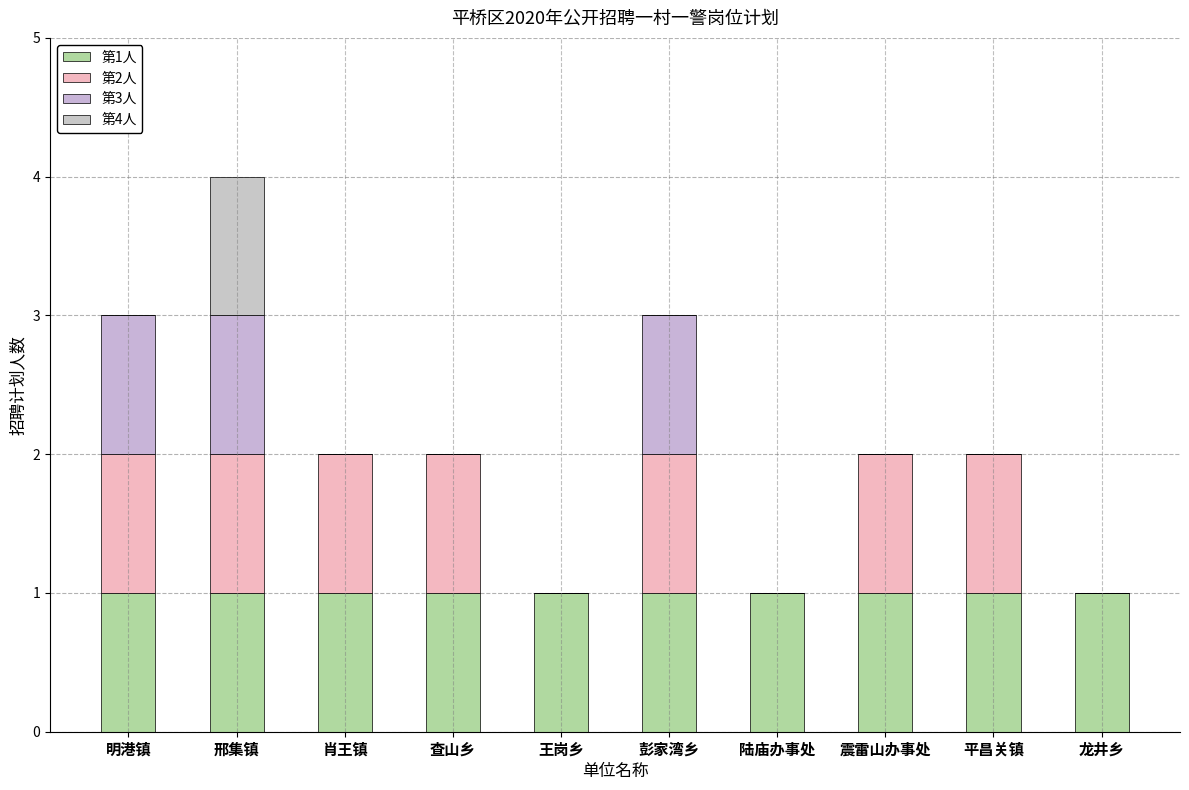

How many data points does each series have?

10